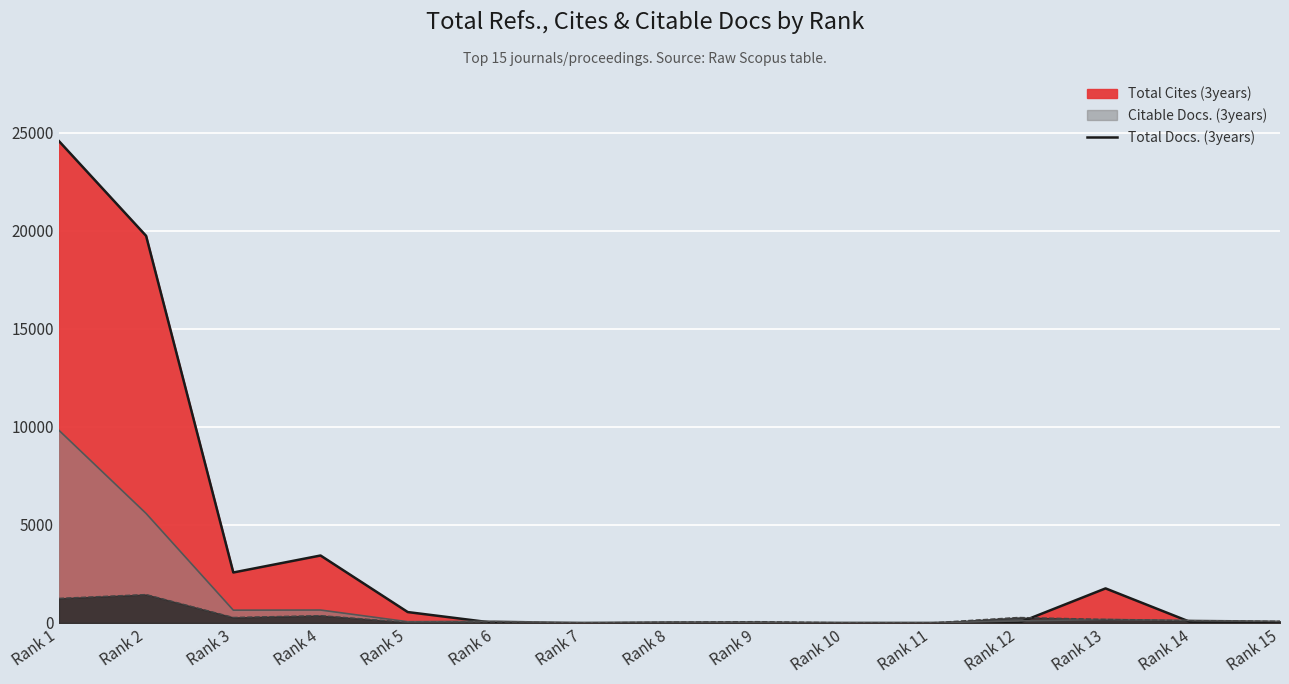

Rank the series by their average value, from highest to lowest.

Total Cites (3years), Citable Docs. (3years), Total Docs. (3years)